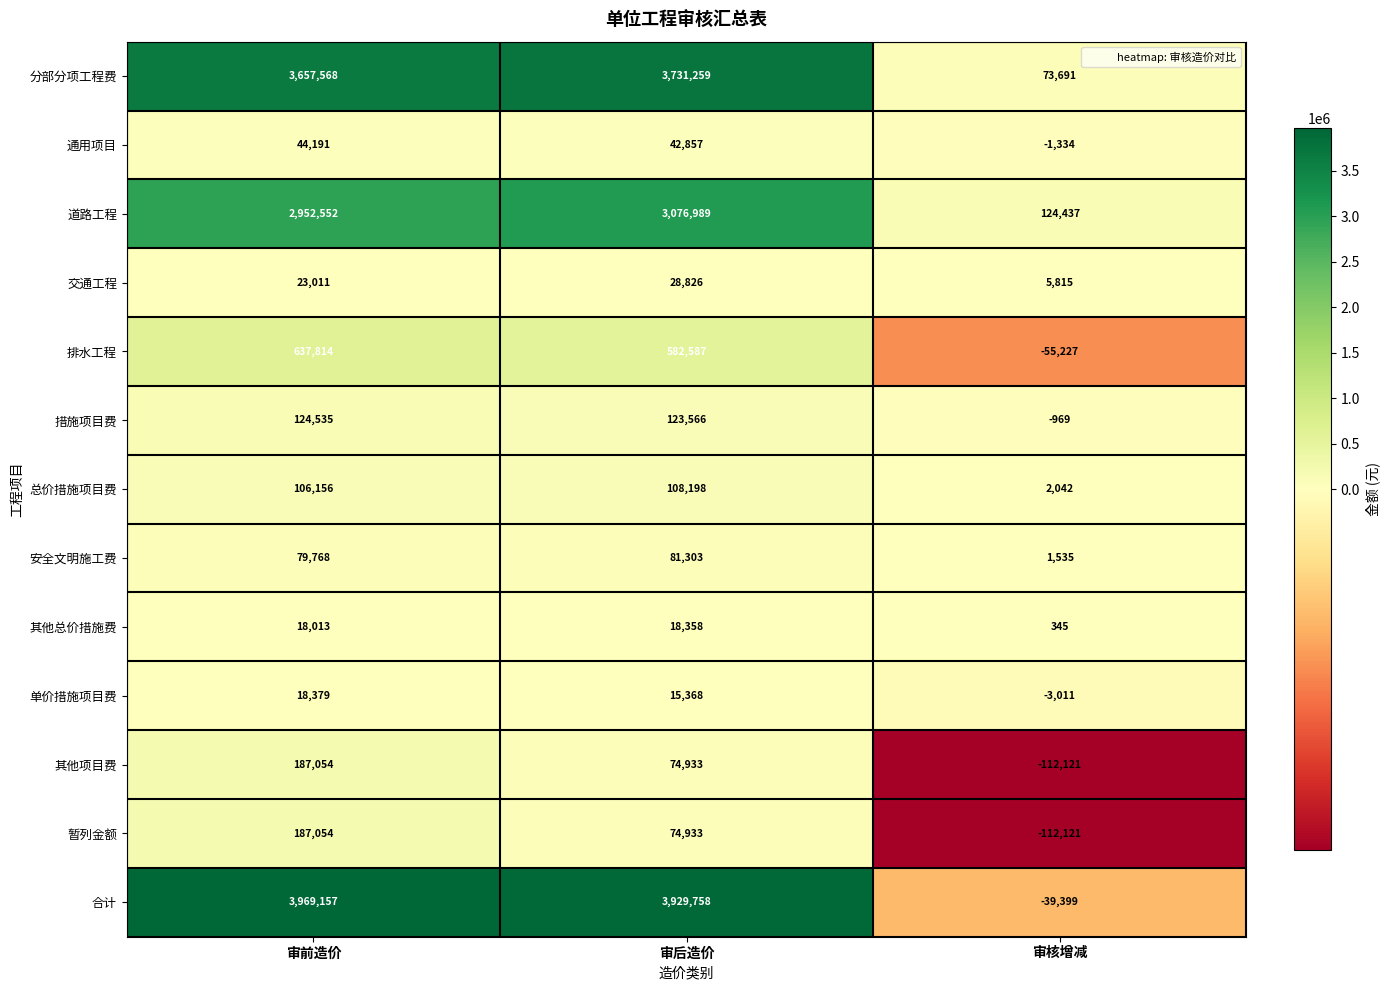

Is it true that 安全文明施工费 equals 79768 at 审前造价?

True